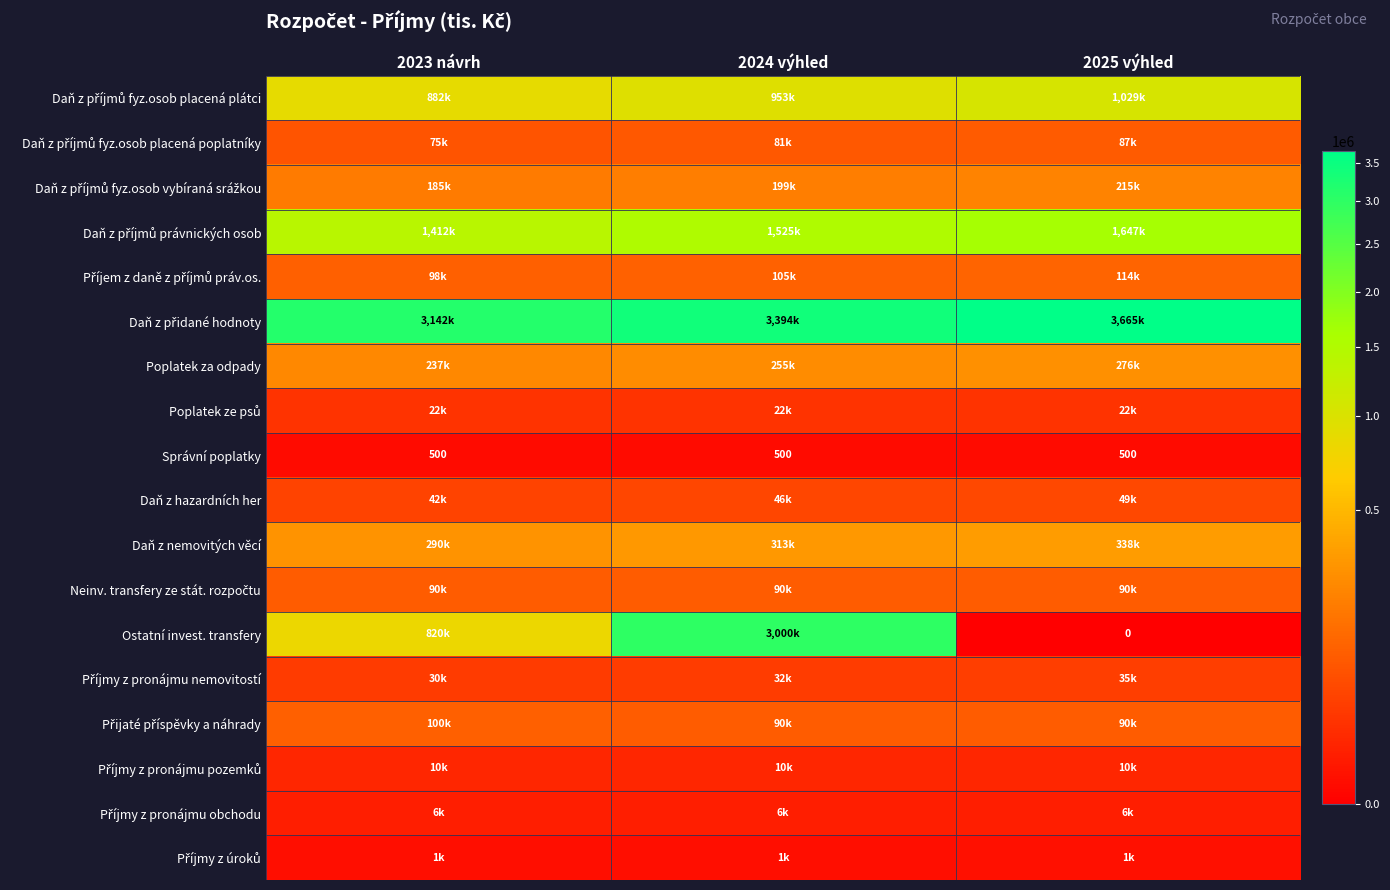

At which label is Daň z příjmů právnických osob closest to 1529359?

2024 výhled